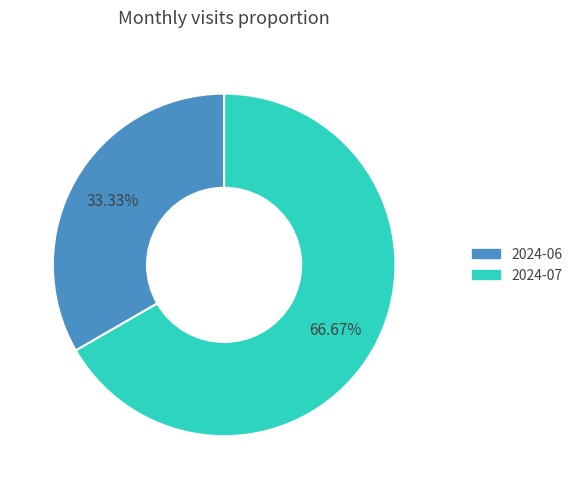

Rank the categories by value from lowest to highest.

2024-06, 2024-07